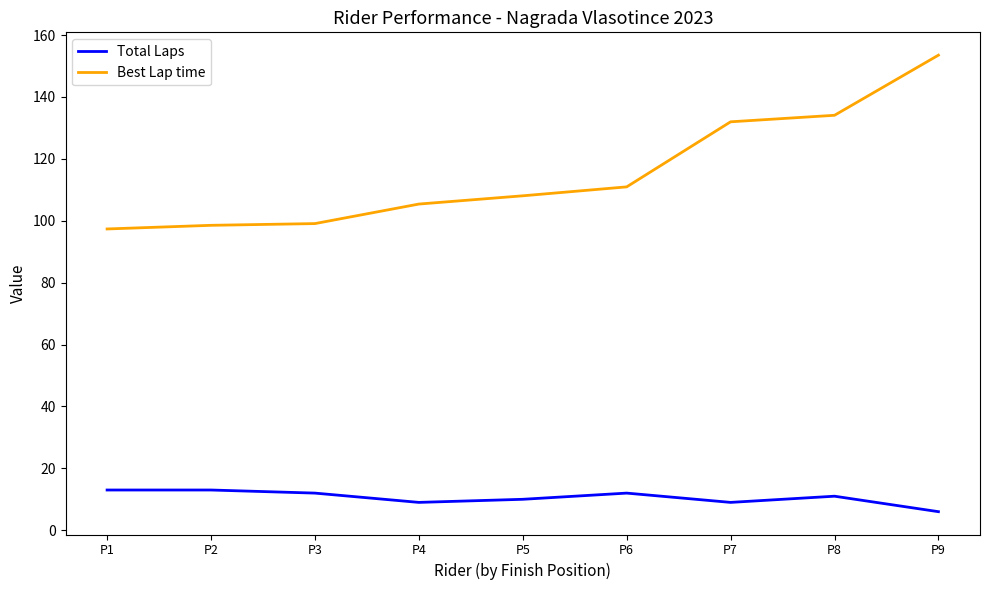

List the series in order of their peak value, lowest first.

Total Laps, Best Lap time